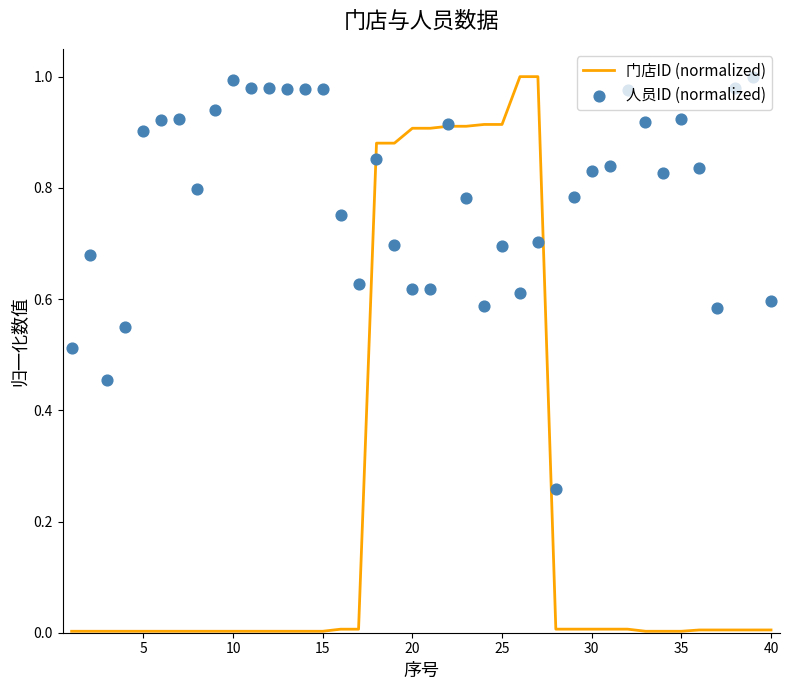

What are all the series names shown in the legend?

门店ID (normalized), 人员ID (normalized)